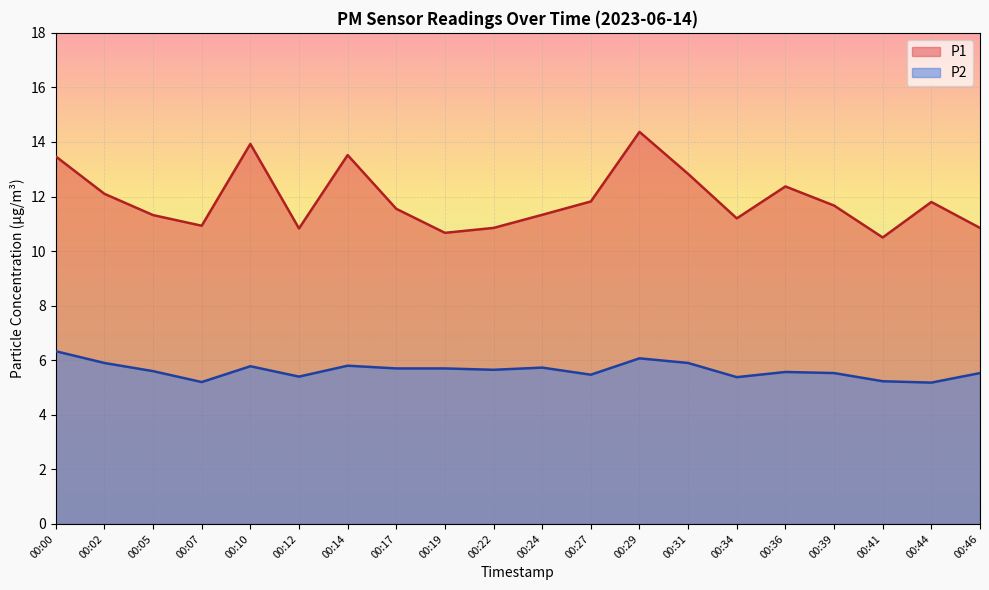

The P2 series shows 1.5 at 00:14. True or false?

False